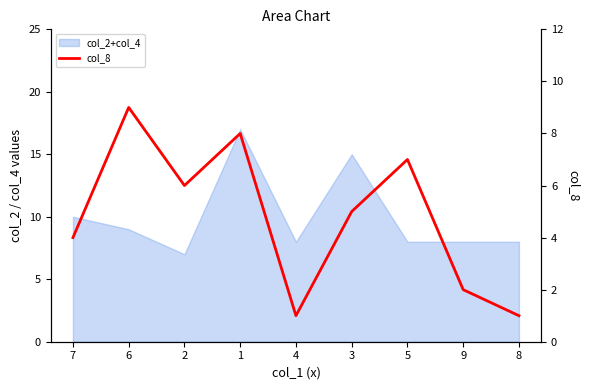

Does the chart display data point markers on the line(s)?

No